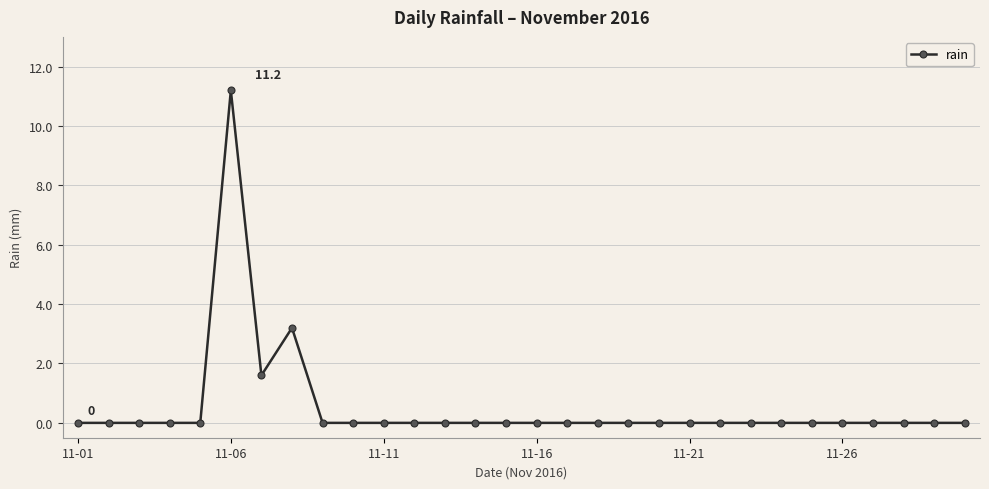

What is the difference between the second highest and minimum values?

3.2